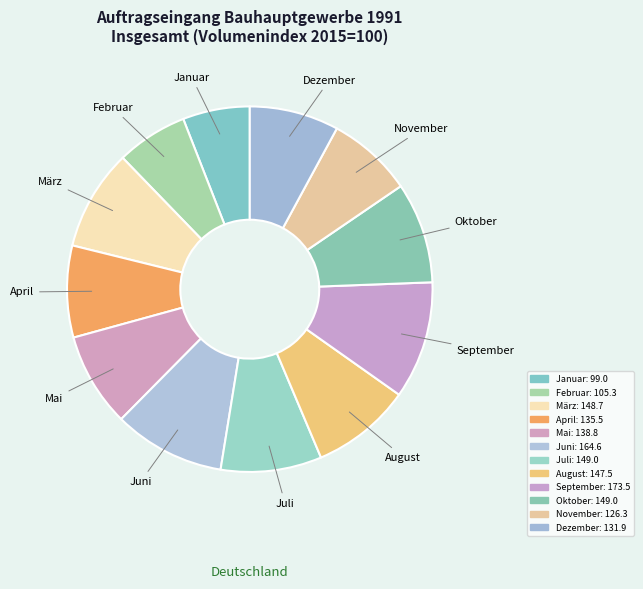

Is there a majority slice in this chart?

No